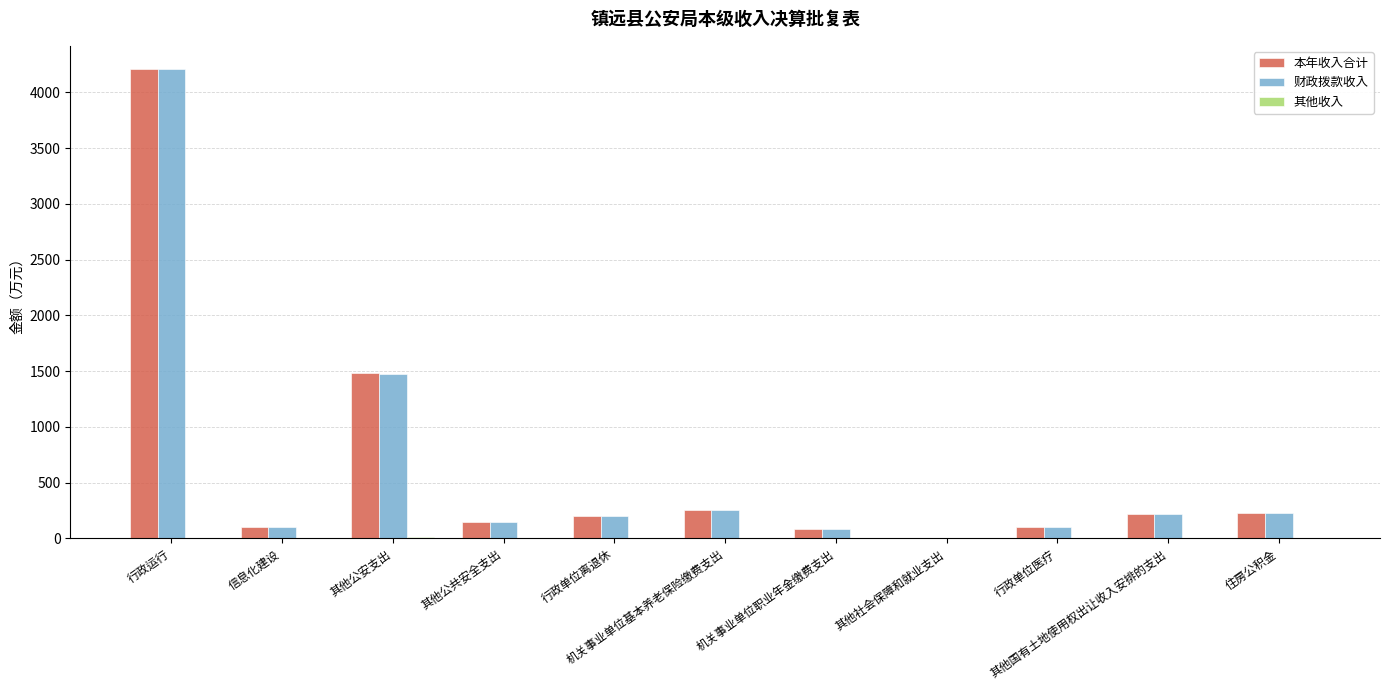

Between 其他国有土地使用权出让收入安排的支出 and 住房公积金, which series saw the biggest shift?

本年收入合计